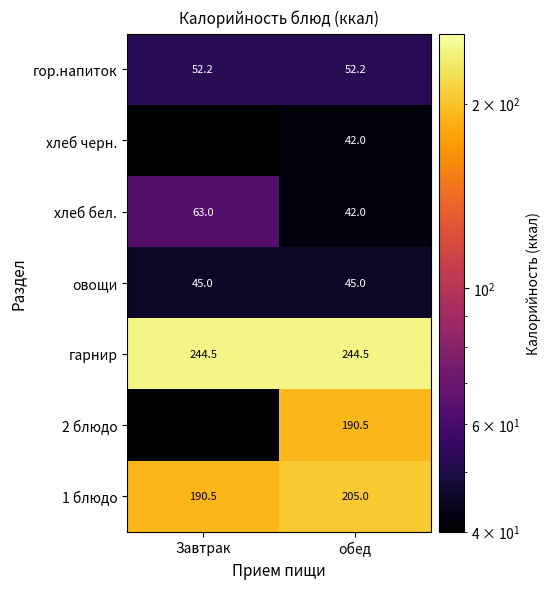

What is the spread (max minus min) of values at Завтрак?

199.5